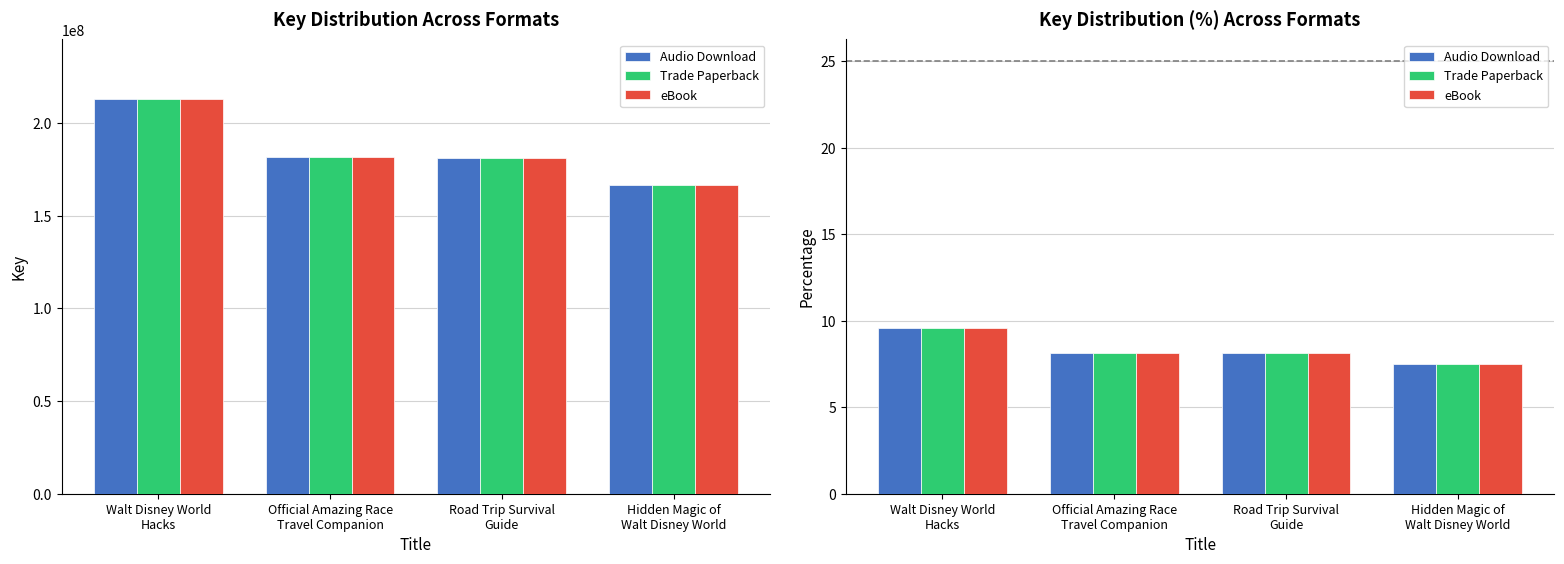

At how many categories does at least one series exceed 9?

1